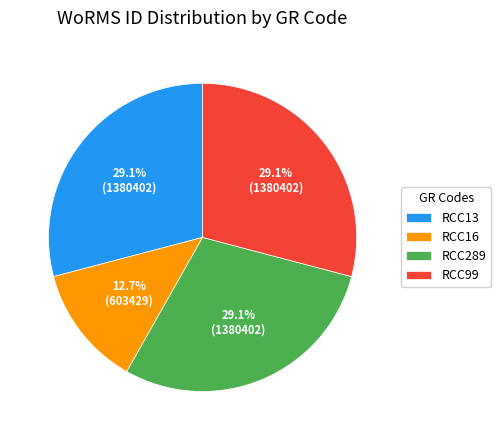

To the nearest percent, what is the difference between the RCC289 and RCC16 slice percentages?

16%